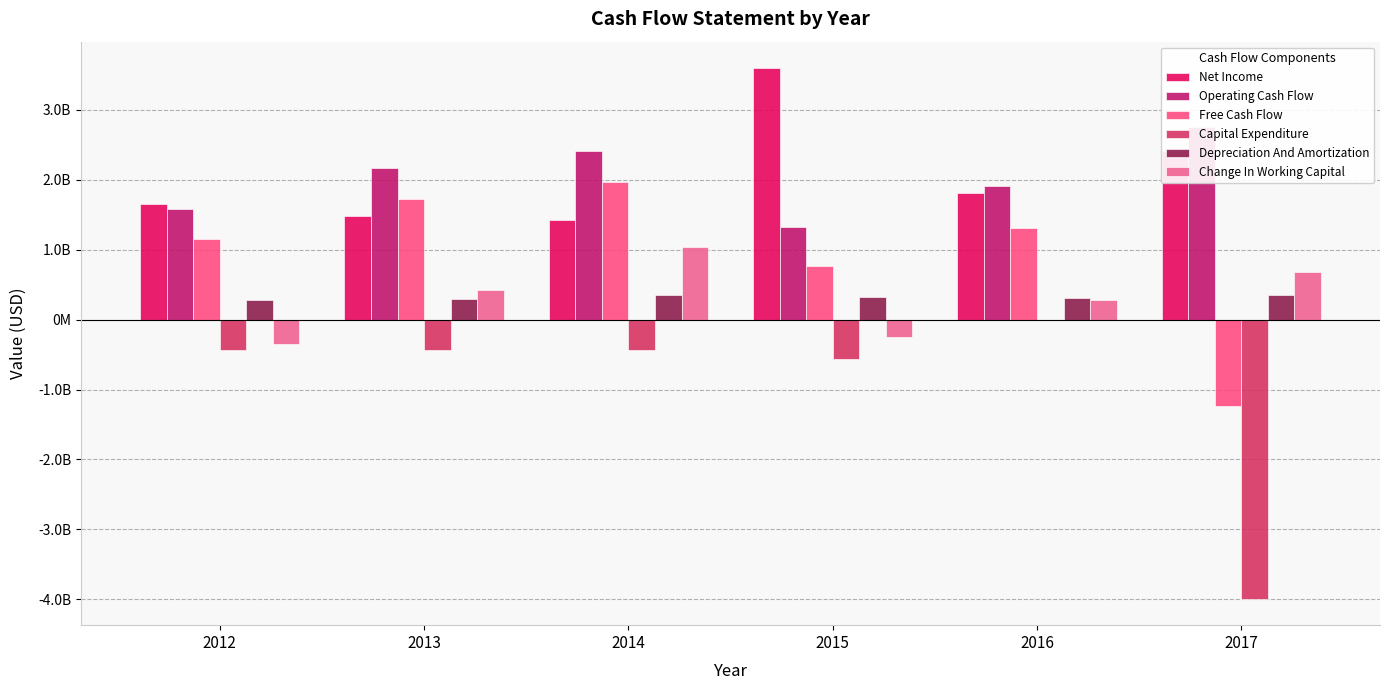

Which has a higher value, 2013 or 2014?

2013